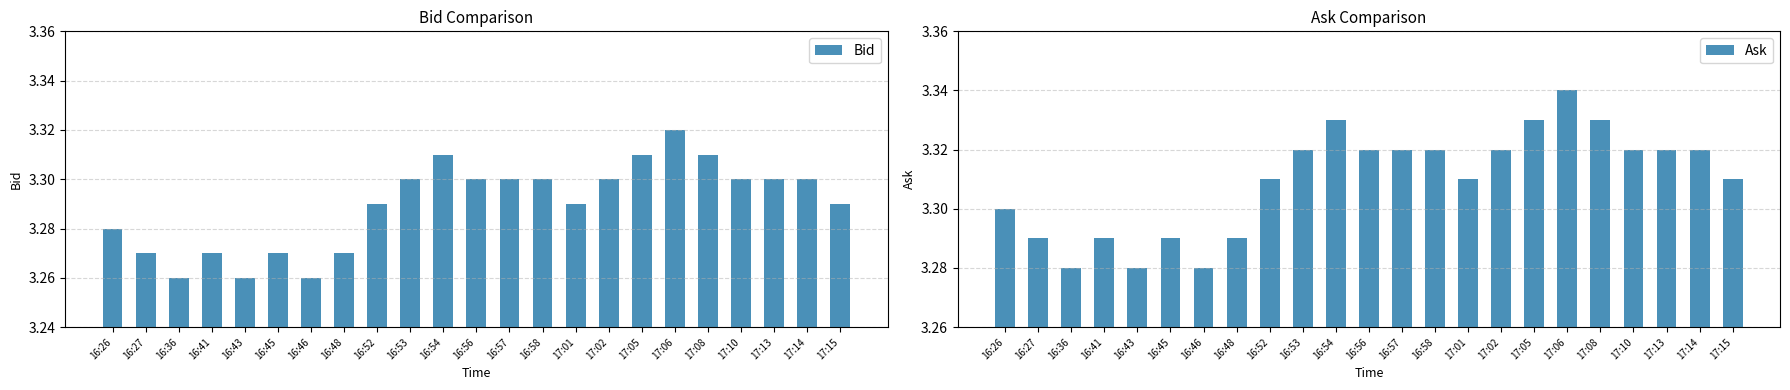

Reading left to right, transcribe all the data shown in this chart.

Bid: 16:26=3.3	16:27=3.3	16:36=3.3	16:41=3.3	16:43=3.3	16:45=3.3	16:46=3.3	16:48=3.3	16:52=3.3	16:53=3.3	16:54=3.3	16:56=3.3	16:57=3.3	16:58=3.3	17:01=3.3	17:02=3.3	17:05=3.3	17:06=3.3	17:08=3.3	17:10=3.3	17:13=3.3	17:14=3.3	17:15=3.3
Ask: 16:26=3.3	16:27=3.3	16:36=3.3	16:41=3.3	16:43=3.3	16:45=3.3	16:46=3.3	16:48=3.3	16:52=3.3	16:53=3.3	16:54=3.3	16:56=3.3	16:57=3.3	16:58=3.3	17:01=3.3	17:02=3.3	17:05=3.3	17:06=3.3	17:08=3.3	17:10=3.3	17:13=3.3	17:14=3.3	17:15=3.3